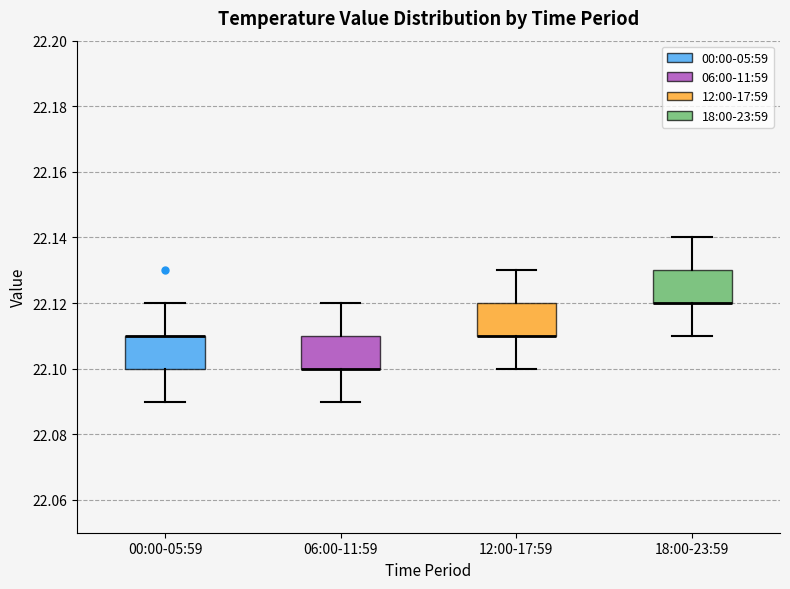

Where is the upper edge of the box for 12:00-17:59 on the y-axis? The values are not printed on the chart, so give them approximately, as read against the axis.

22.12